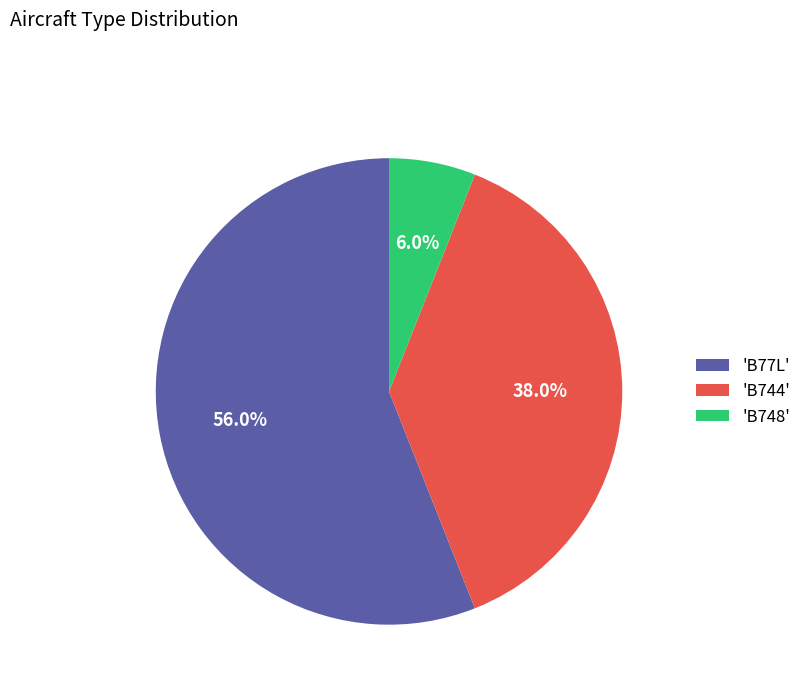

How many slices are in this pie chart?

3